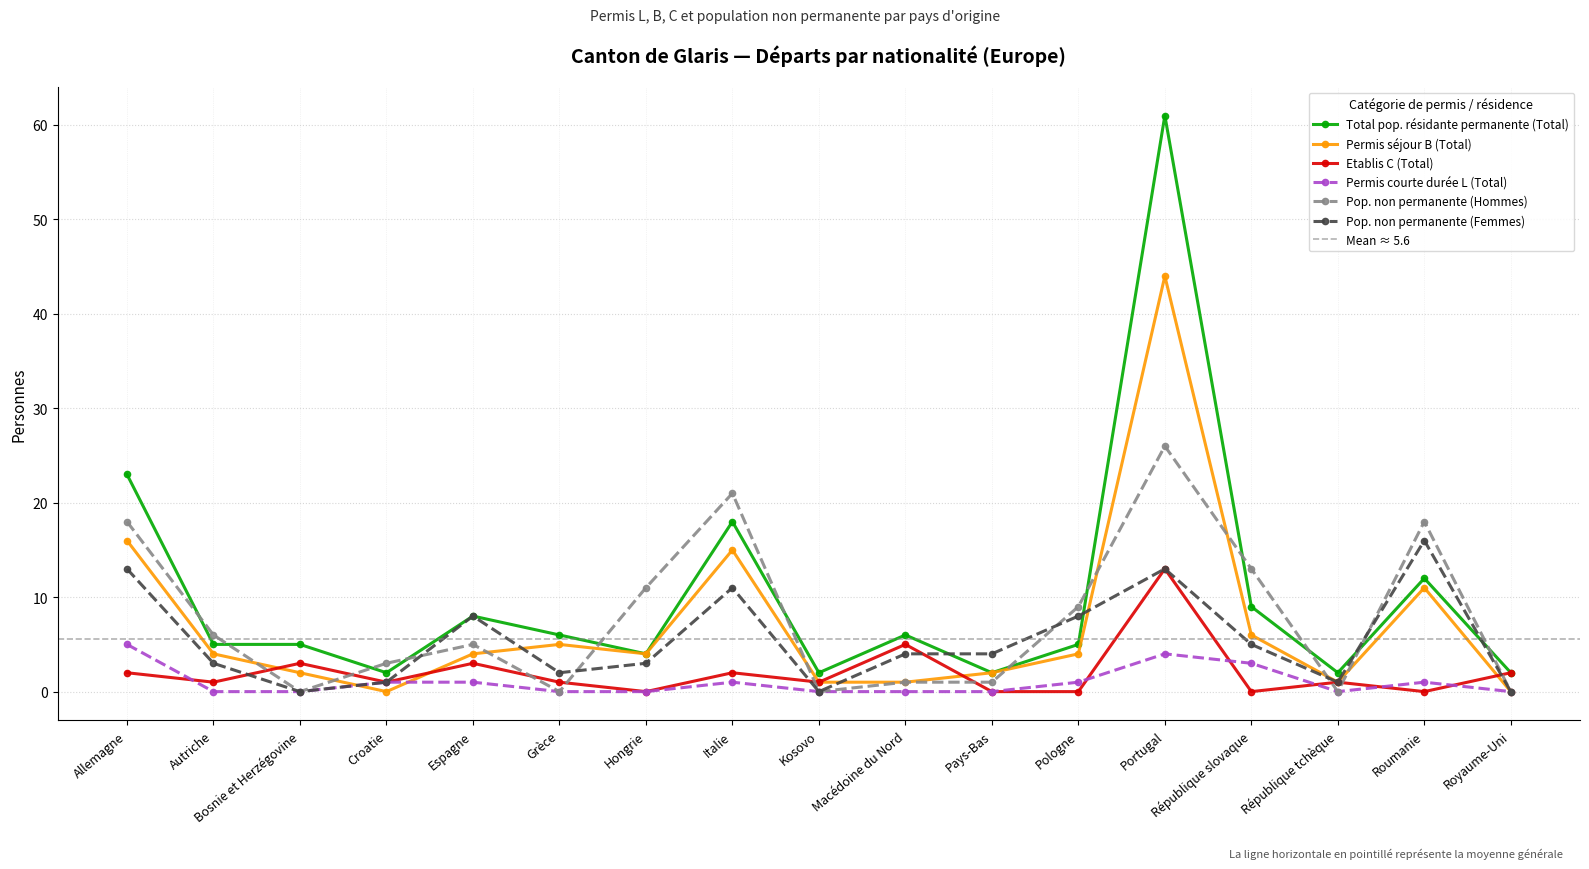

Which series changed the most between Italie and Macédoine du Nord?

Pop. non permanente (Hommes)